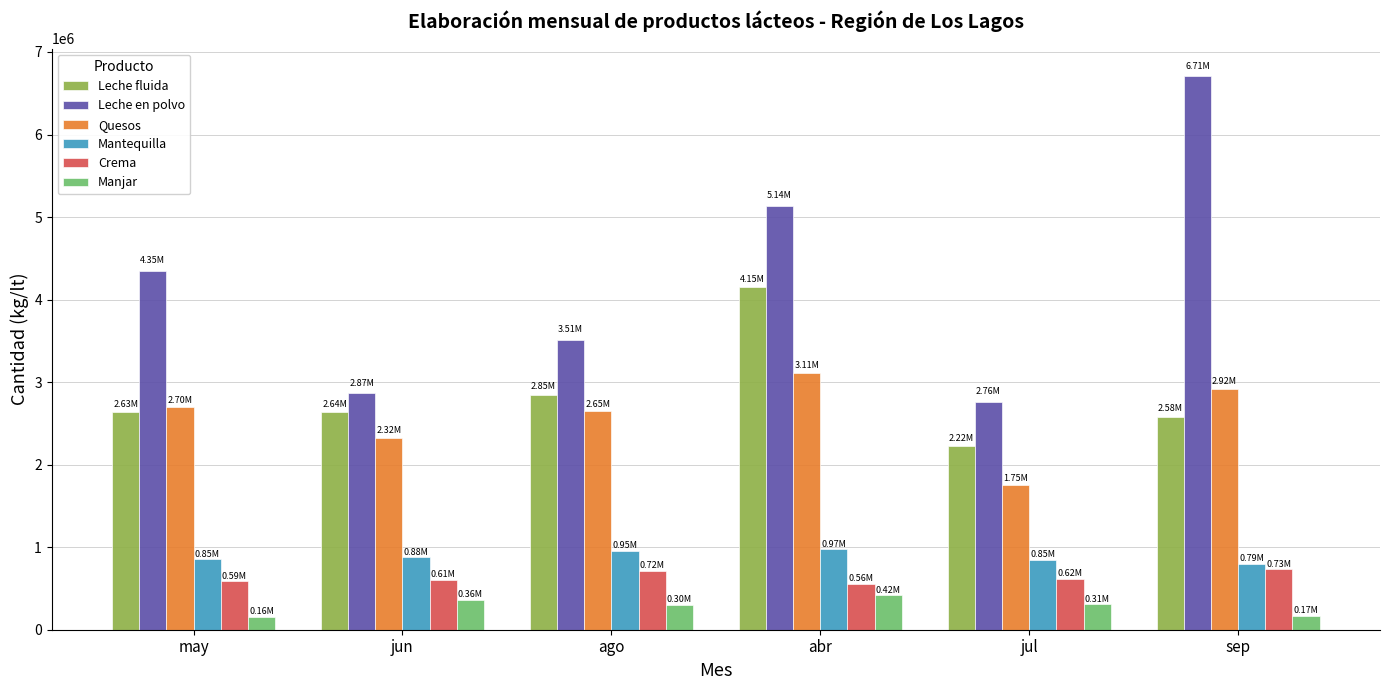

Between ago and sep, which series saw the biggest shift?

Leche en polvo